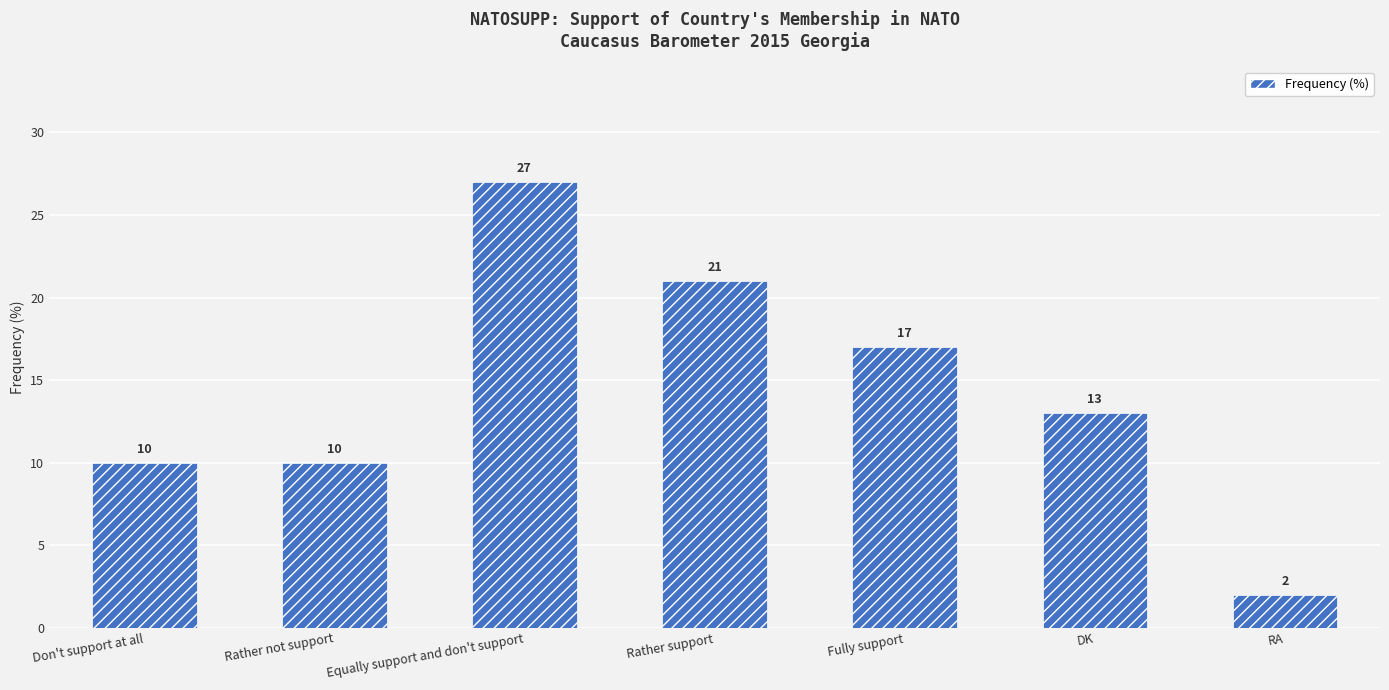

Count the values in the range 10 to 21.

5